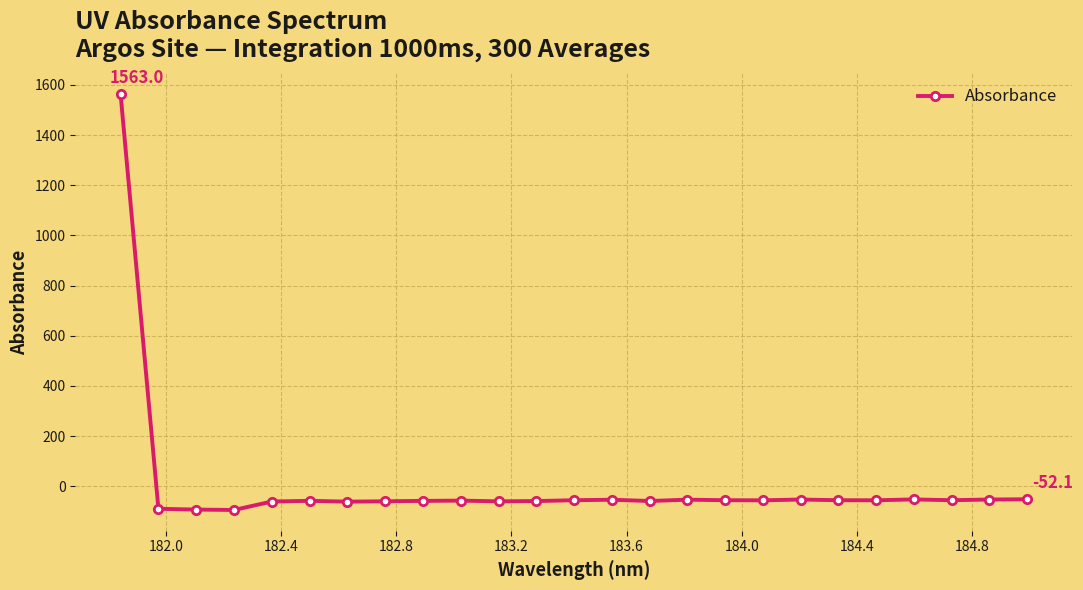

What is the minimum value shown in the chart?

-94.9